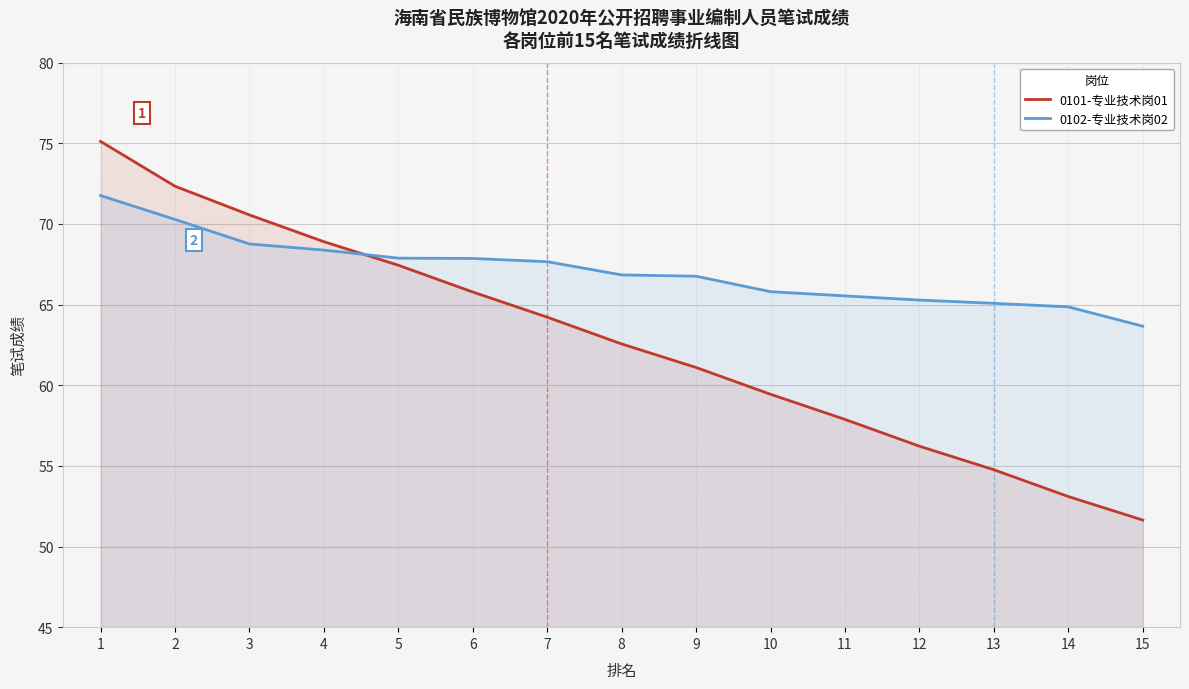

Between 9 and 7, which is larger?

7